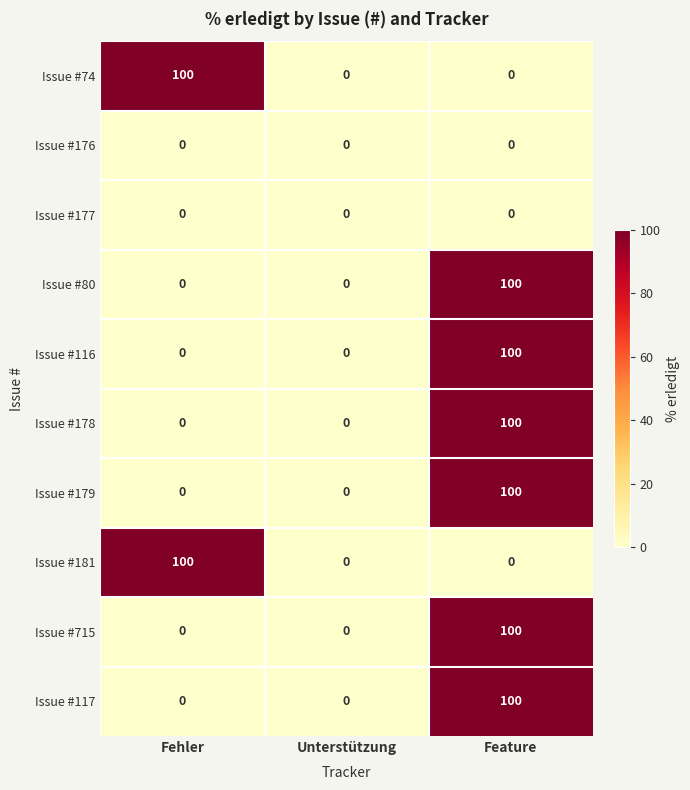

What is the greatest value displayed?

100